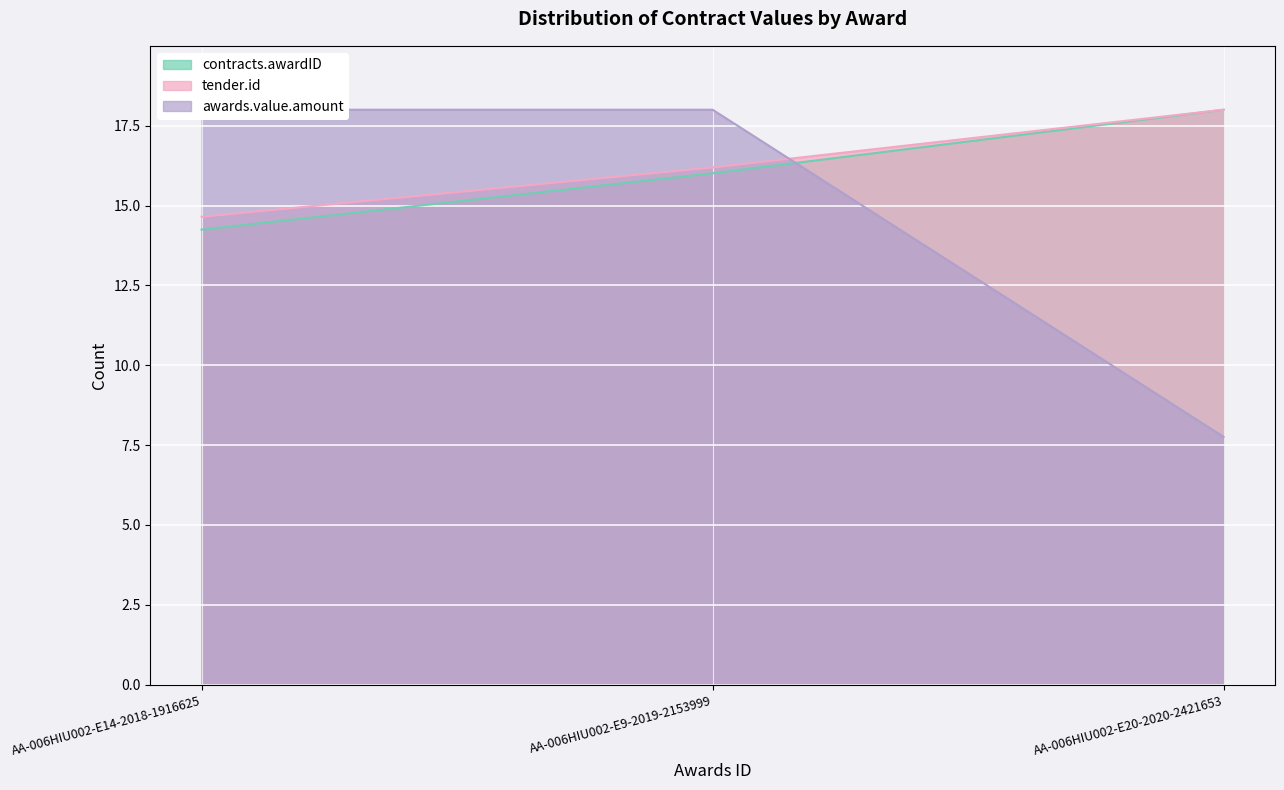

At which category does the chart reach its minimum across all series?

AA-006HIU002-E20-2020-2421653